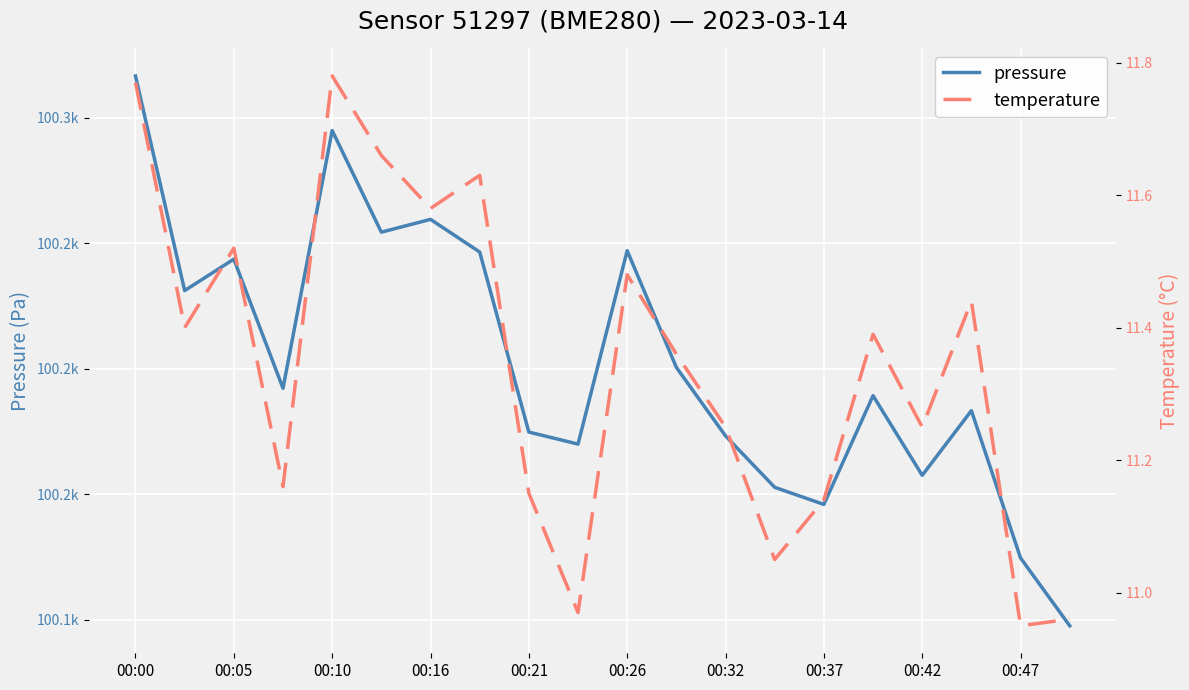

What position from the left is 00:21?

9